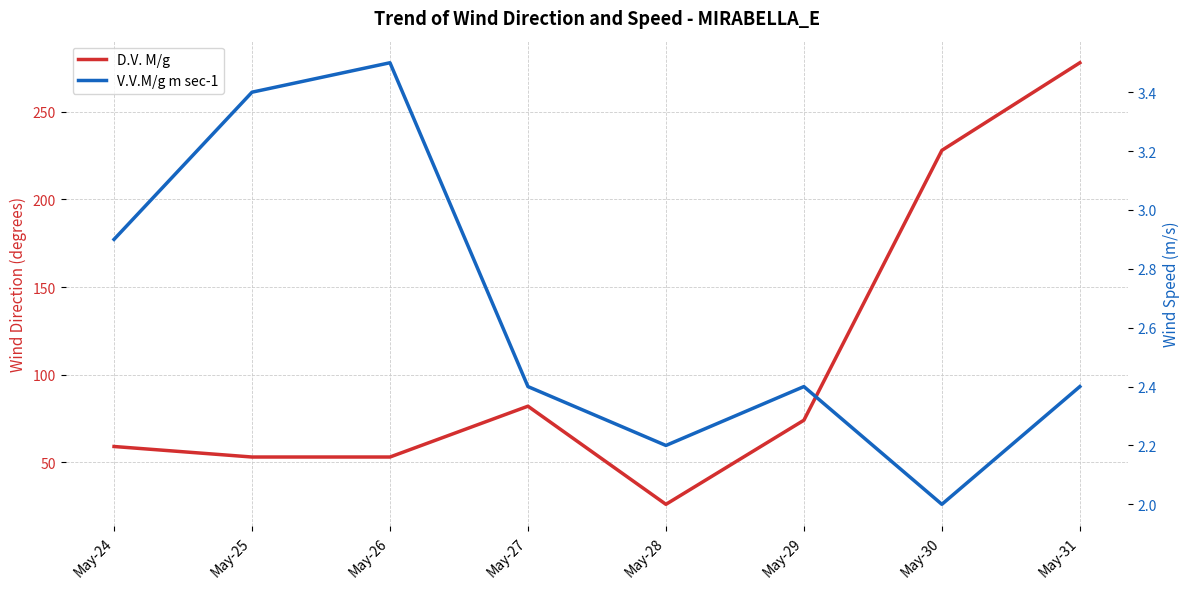

What is the difference between the D.V. M/g values at May-25 and May-30?

175.0